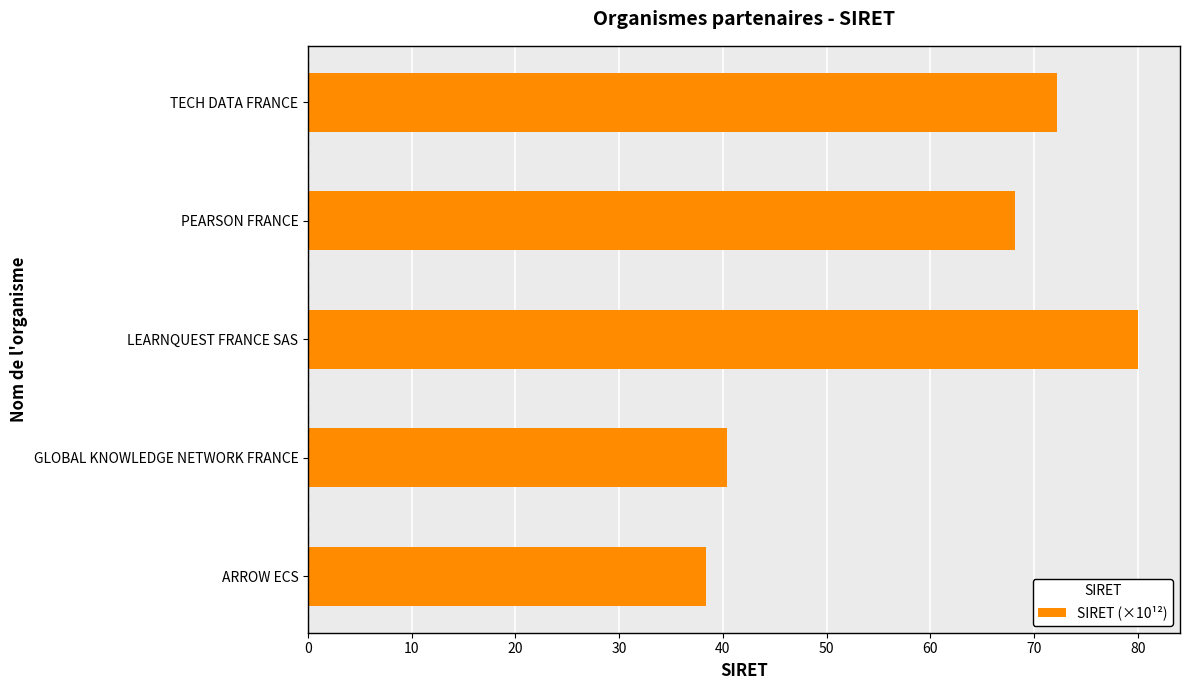

What is the difference between the values at GLOBAL KNOWLEDGE NETWORK FRANCE and LEARNQUEST FRANCE SAS?

39.7